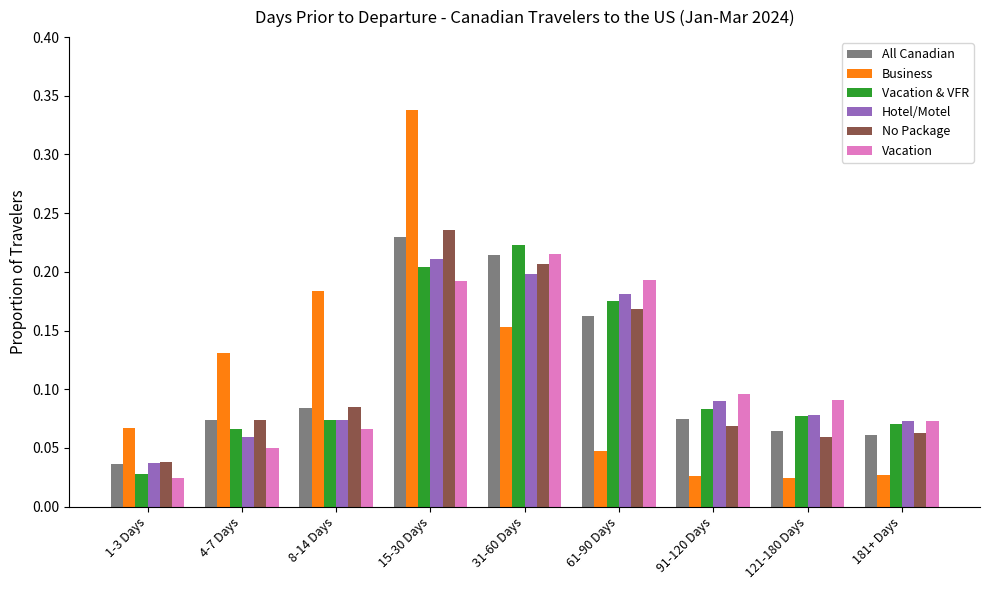

What are all the series names shown in the legend?

All Canadian, Business, Vacation & VFR, Hotel/Motel, No Package, Vacation